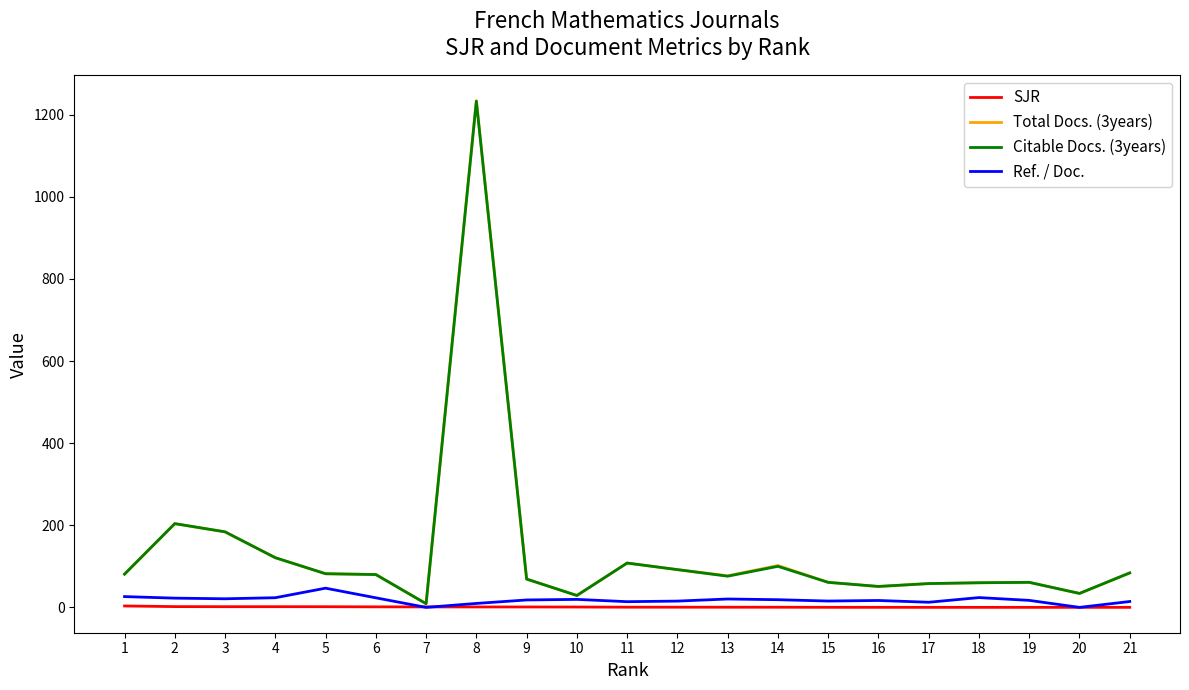

Which series has the widest spread of values?

Total Docs. (3years)